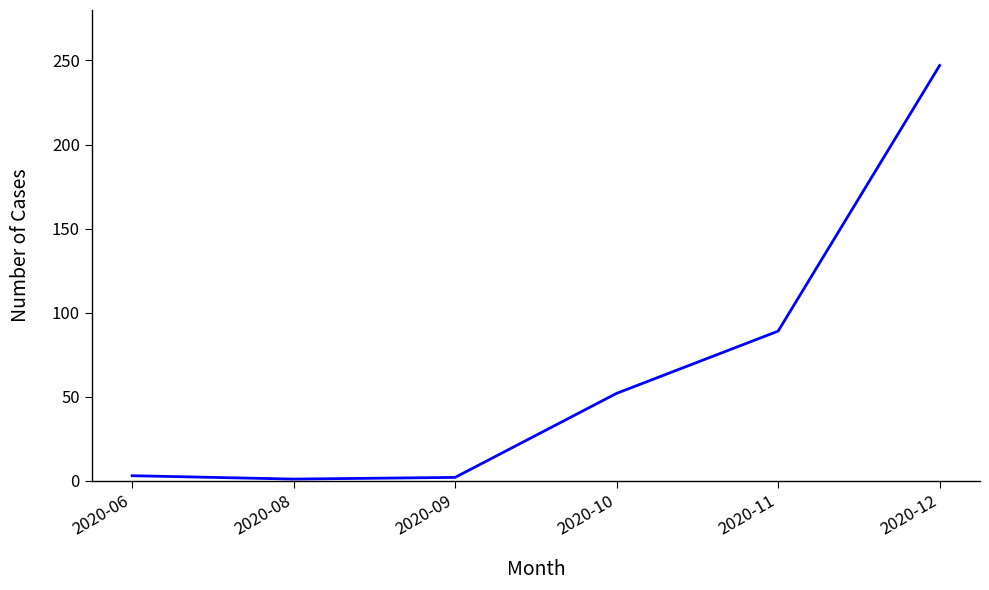

Is it true that the value at 2020-11 is 89?

True